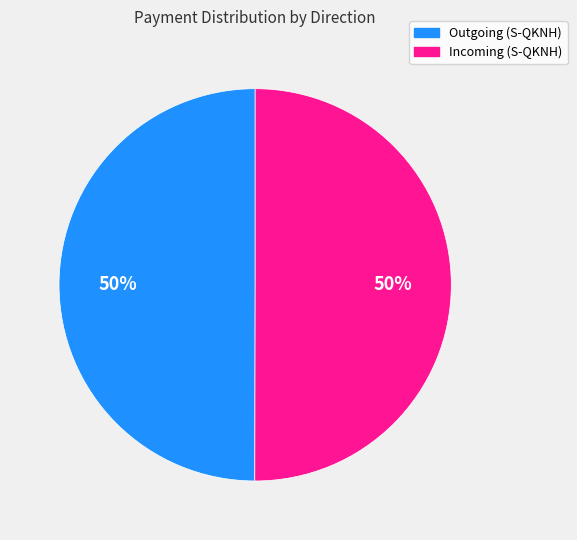

To the nearest percent, what is the average slice percentage?

50%